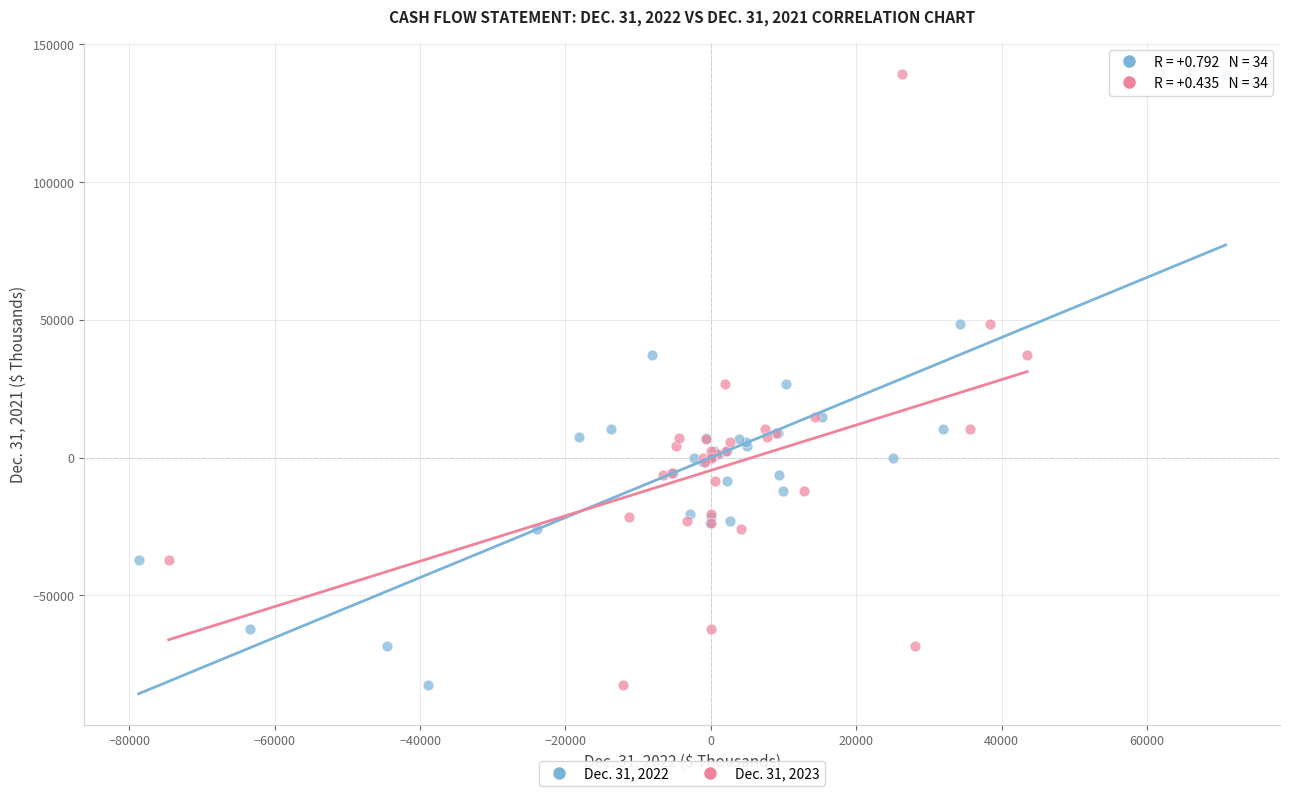

What are all the series names shown in the legend?

Dec. 31, 2022, Dec. 31, 2023